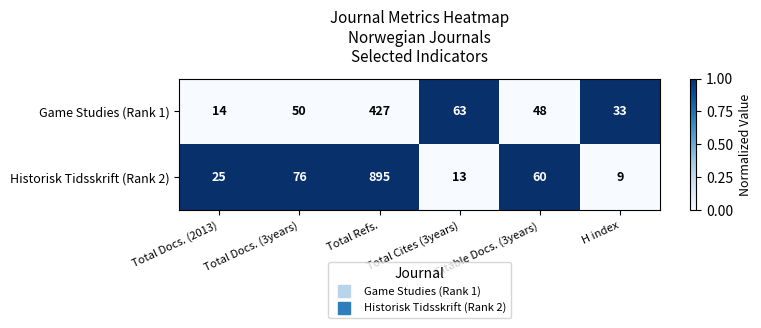

Between Total Cites (3years) and H index, which series saw the biggest shift?

Game Studies (Rank 1)